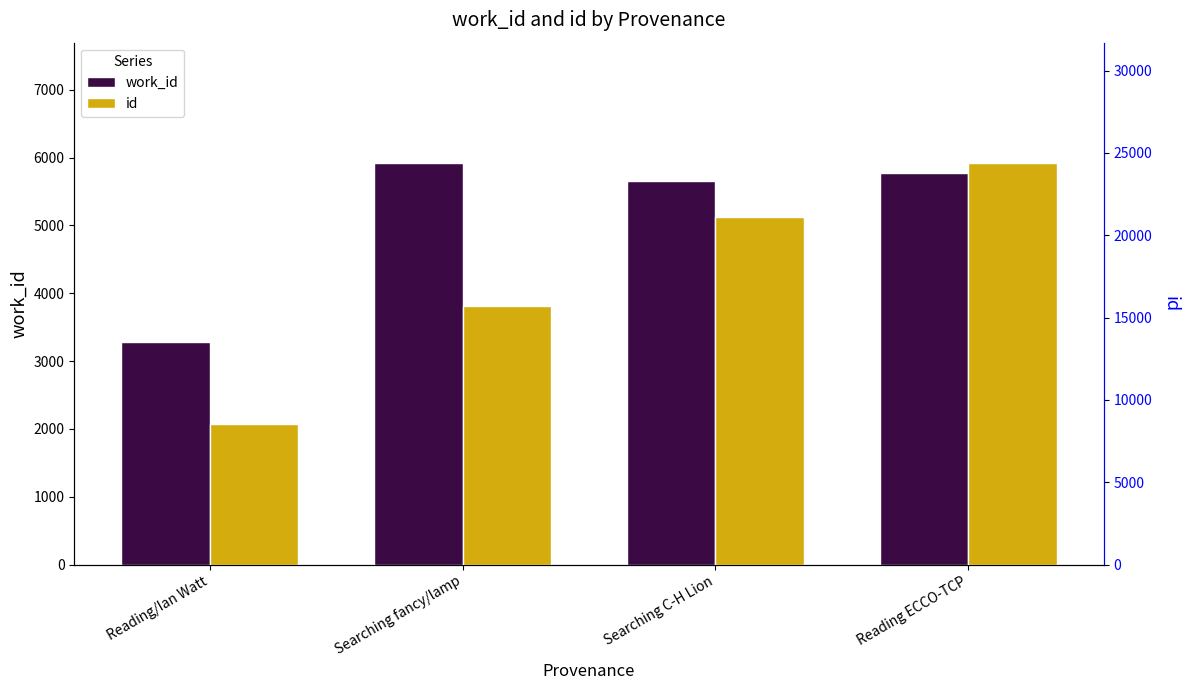

How many data points does each series have?

4